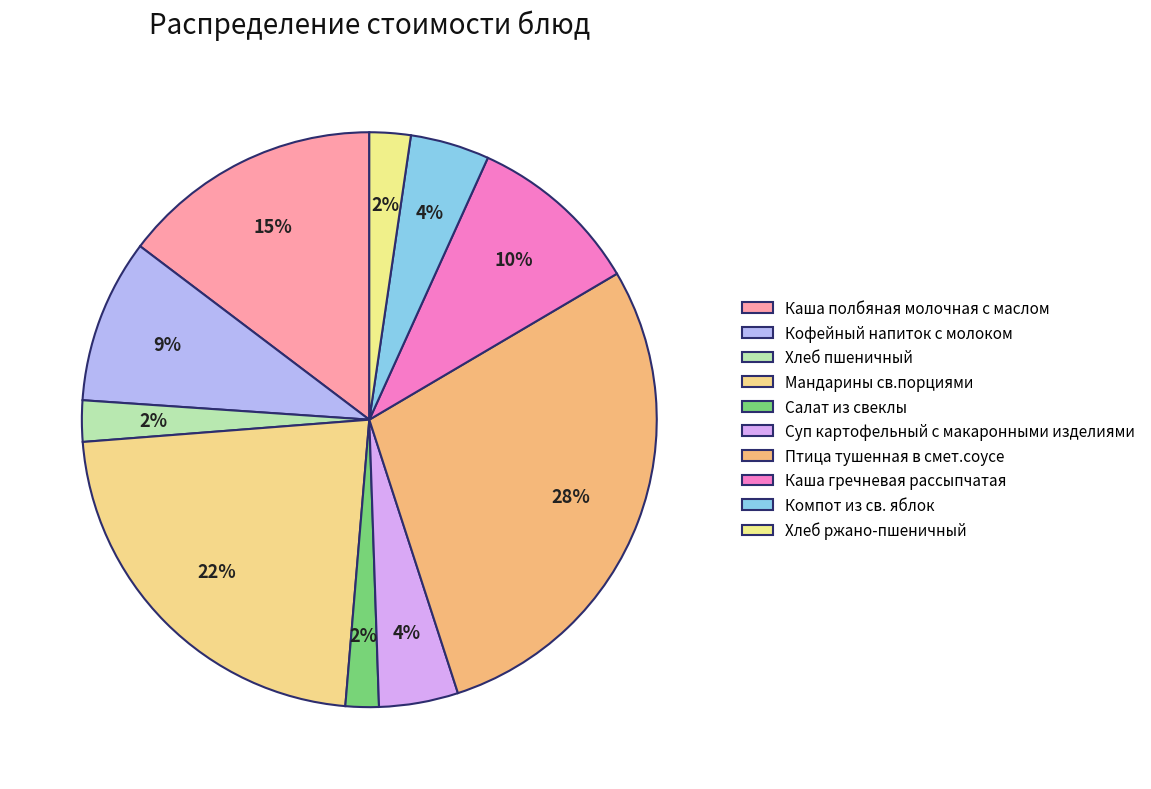

Is there a majority slice in this chart?

No